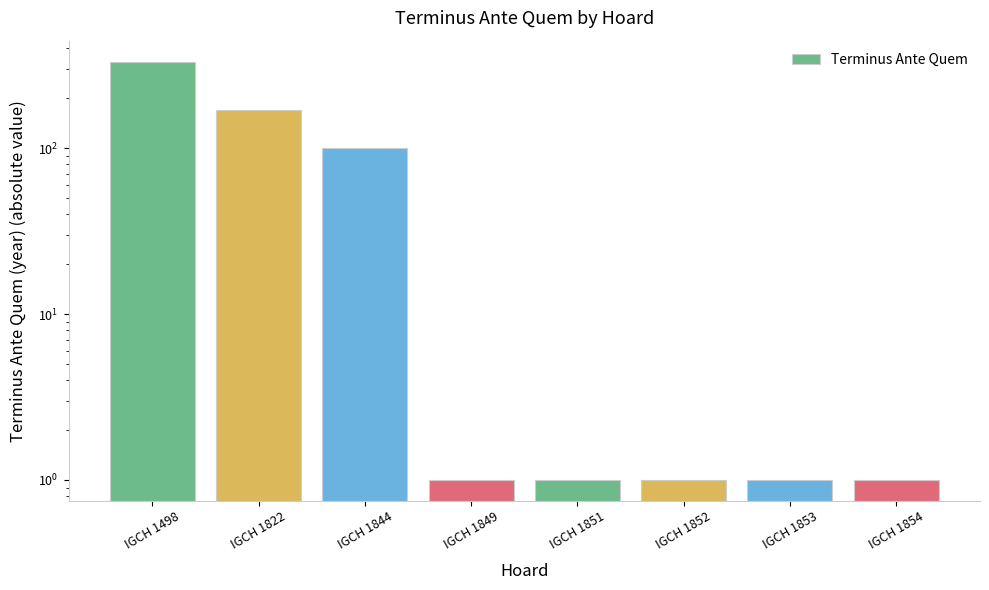

Does the chart contain stacked bars?

No